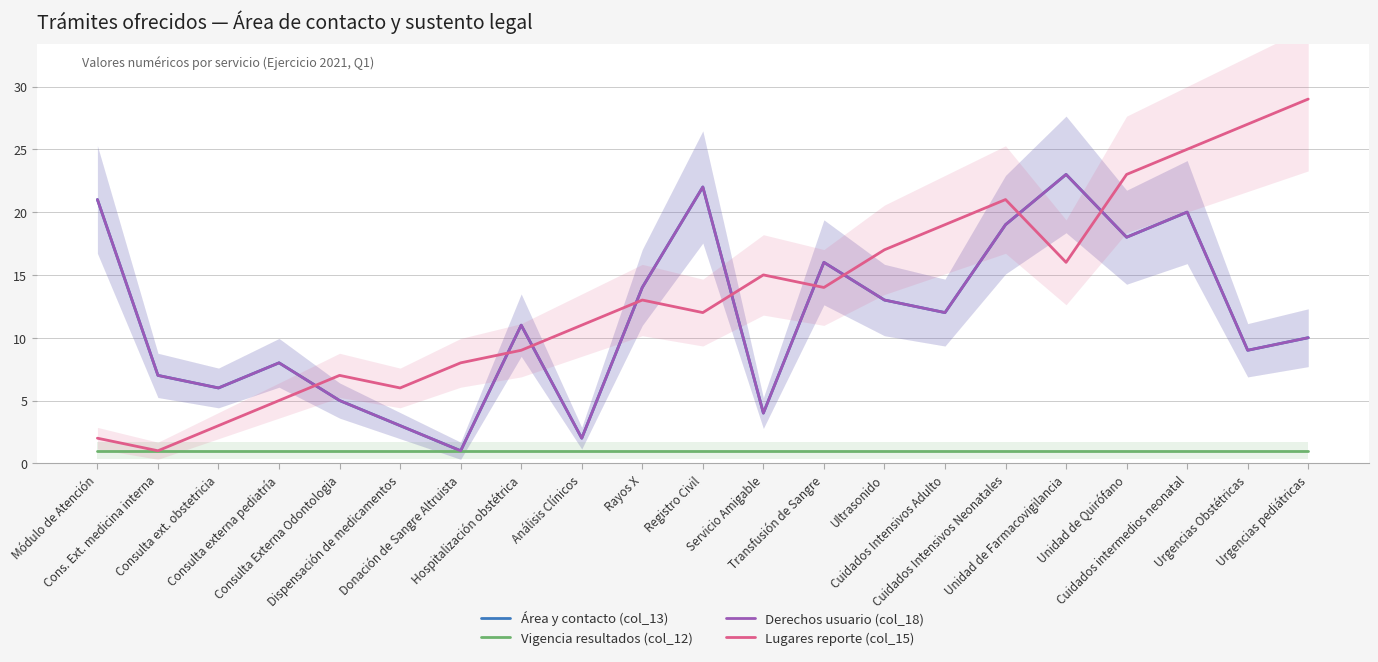

What is the spread (max minus min) of values at Cuidados intermedios neonatal?

24